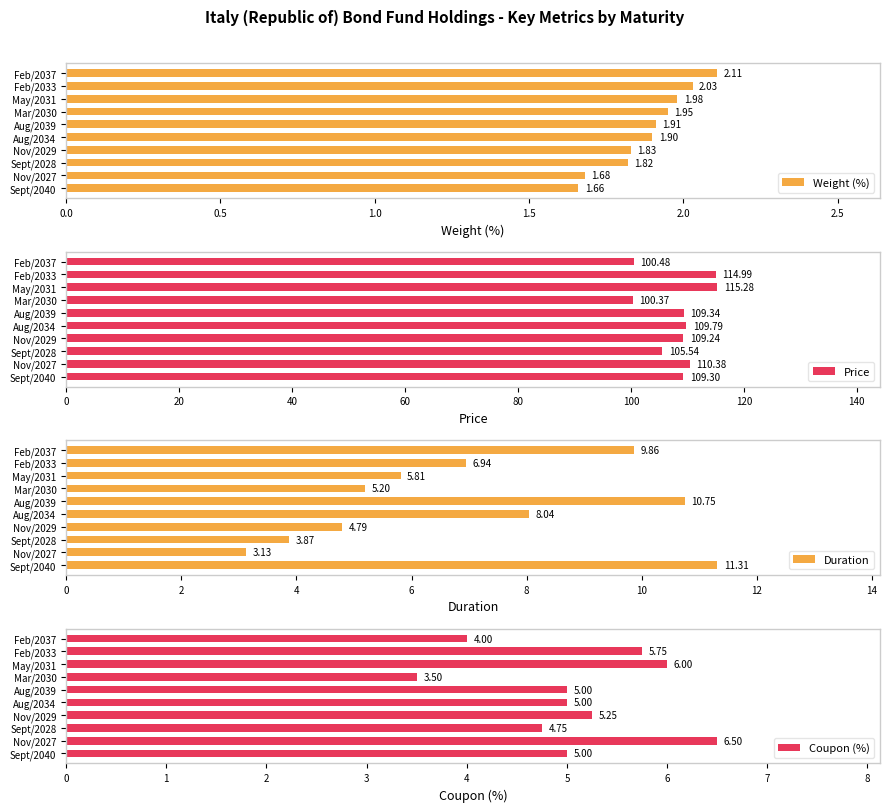

Rank the categories by Weight (%) value from highest to lowest.

Feb/2037, Feb/2033, May/2031, Mar/2030, Aug/2039, Aug/2034, Nov/2029, Sept/2028, Nov/2027, Sept/2040